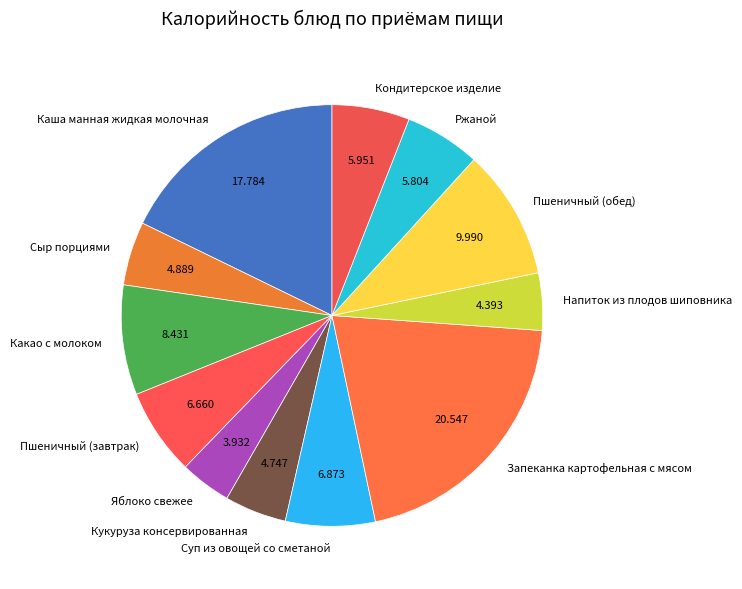

What is the largest slice in the pie chart?

Запеканка картофельная с мясом